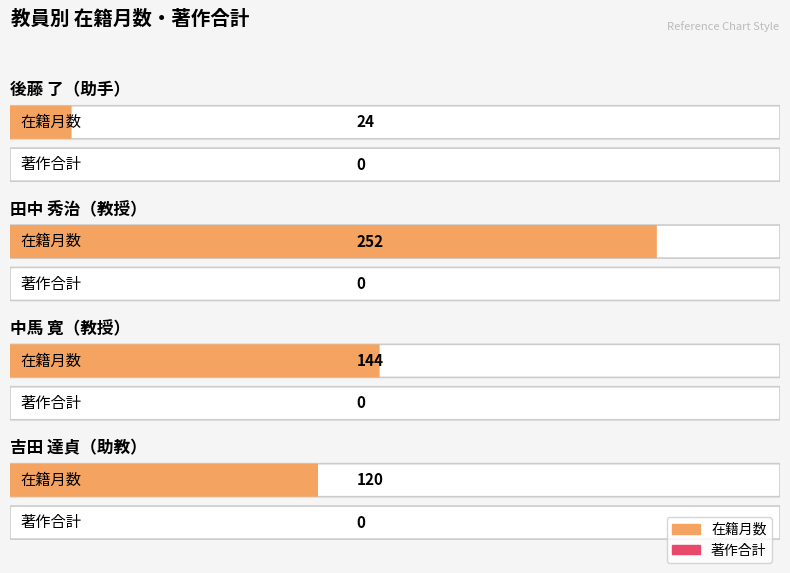

Reading right to left, what are all the values shown in this chart?

在籍月数: 120	144	252	24
著作合計: 0	0	0	0